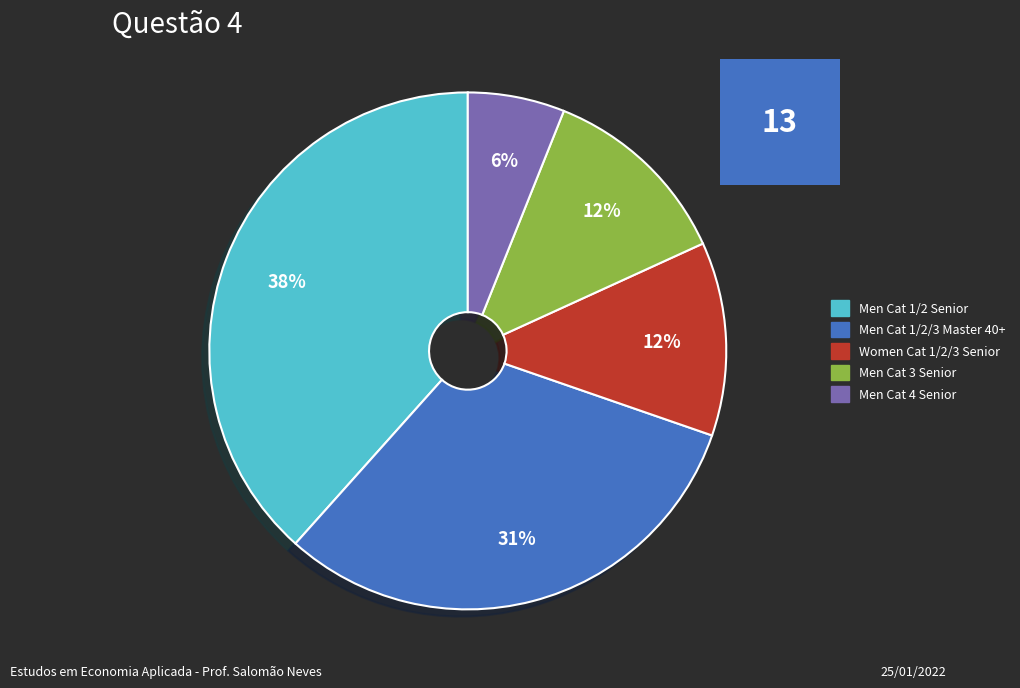

How many segments does this pie chart have?

5